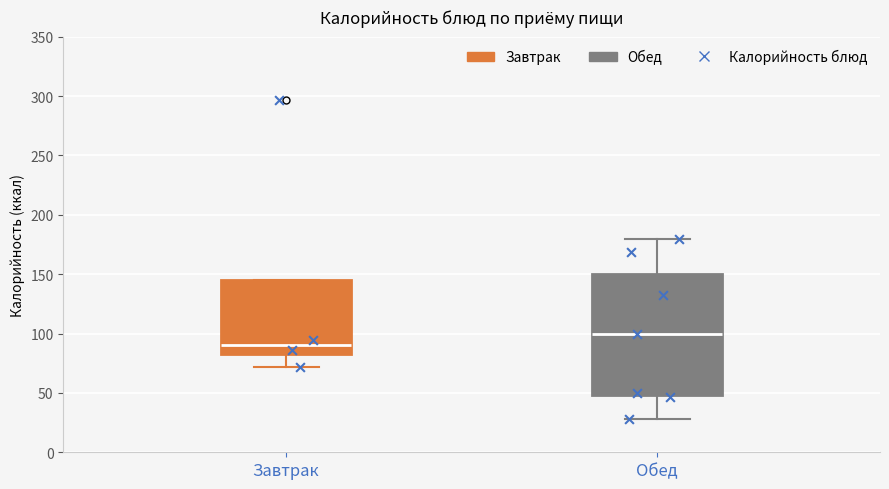

Which box's median line is the lowest?

Завтрак